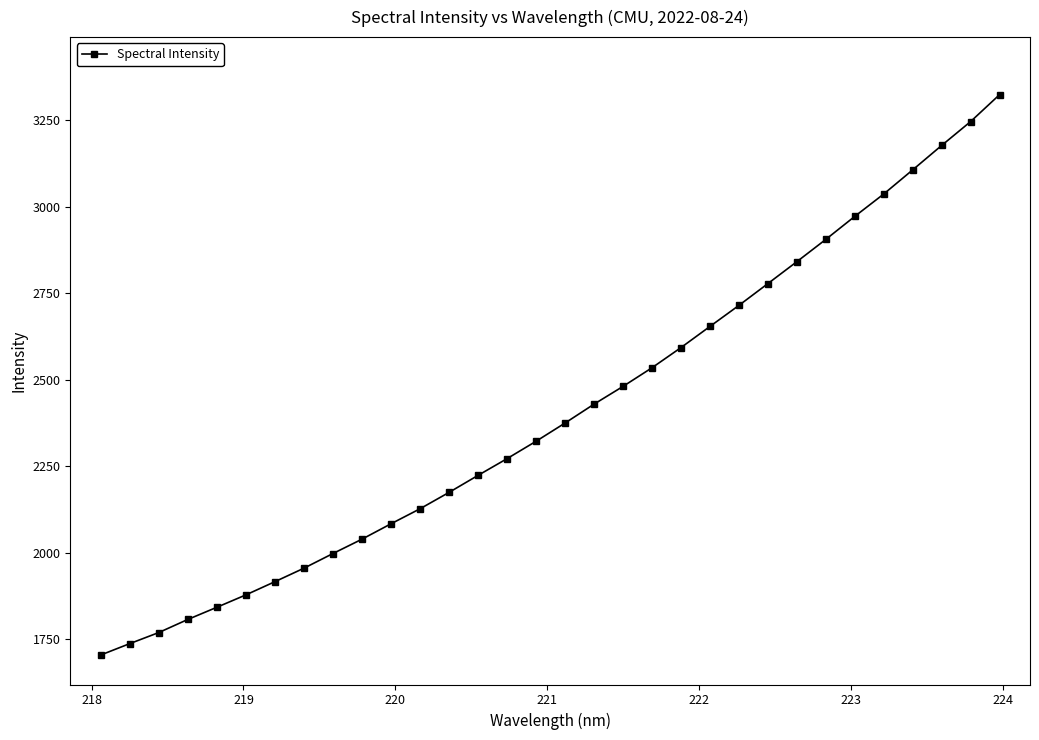

What is the greatest value displayed?

3323.8